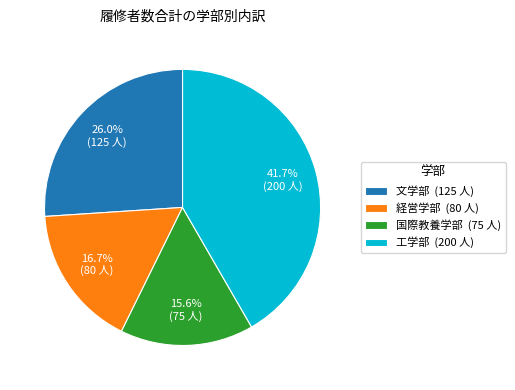

How many slices are in this pie chart?

4